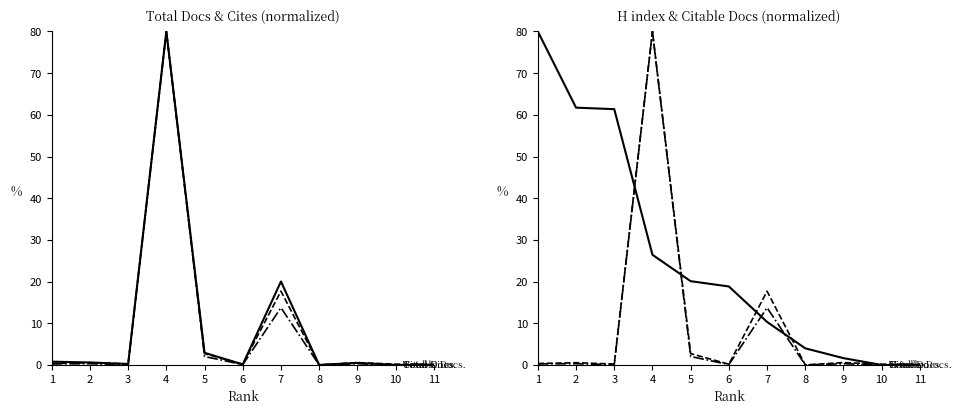

Count the number of data series in this chart.

4